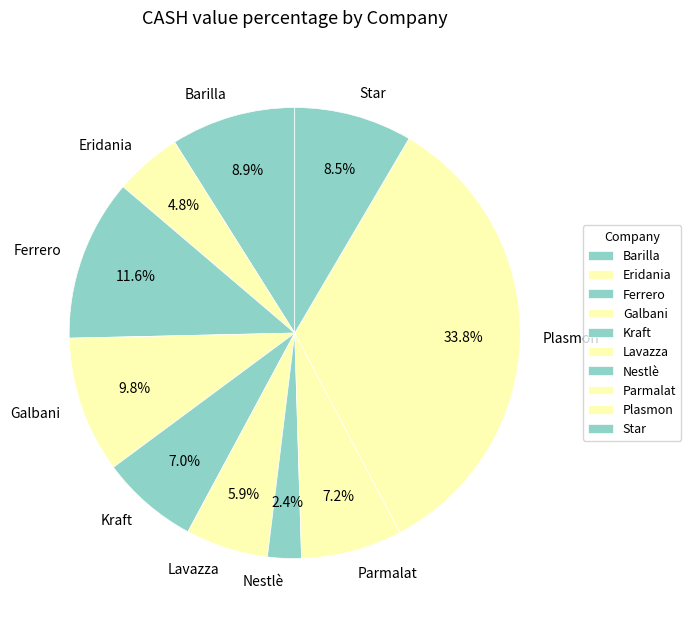

Count the number of slices in the pie.

10